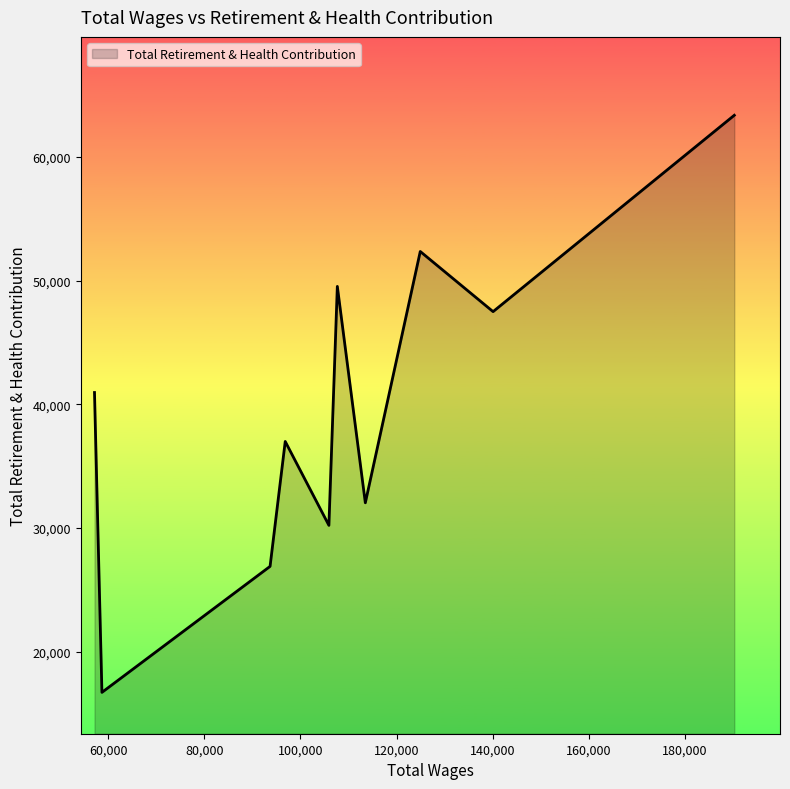

How many distinct data groups are displayed?

1